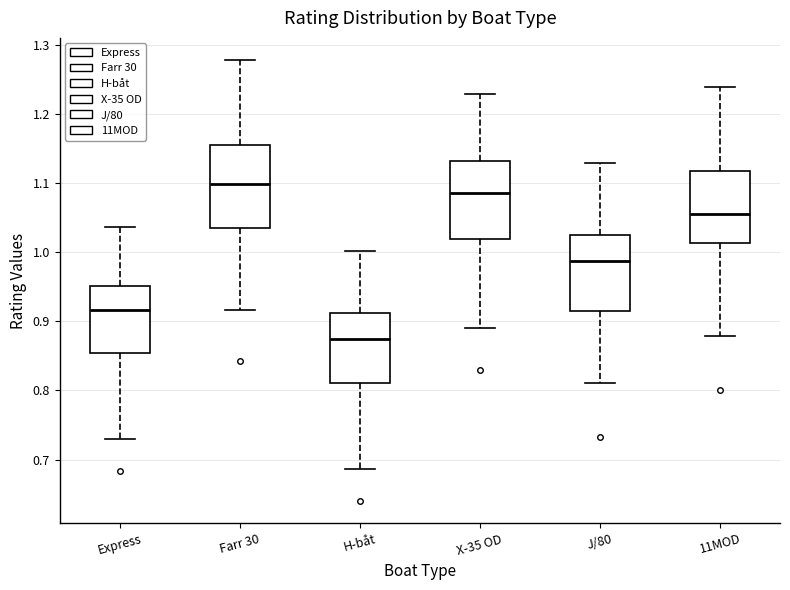

Reading left to right, transcribe this box plot: for each box, give where its median line is, the range the box spans, and where its two whiskers end, as read against the y-axis. The values are not printed on the chart, so give them approximately, as read against the axis.

Express: median 0.92, box 0.85 to 0.95, whiskers 0.73 to 1.04
Farr 30: median 1.10, box 1.04 to 1.15, whiskers 0.92 to 1.28
H-båt: median 0.87, box 0.81 to 0.91, whiskers 0.69 to 1.00
X-35 OD: median 1.09, box 1.02 to 1.13, whiskers 0.89 to 1.23
J/80: median 0.99, box 0.92 to 1.03, whiskers 0.81 to 1.13
11MOD: median 1.06, box 1.01 to 1.12, whiskers 0.88 to 1.24